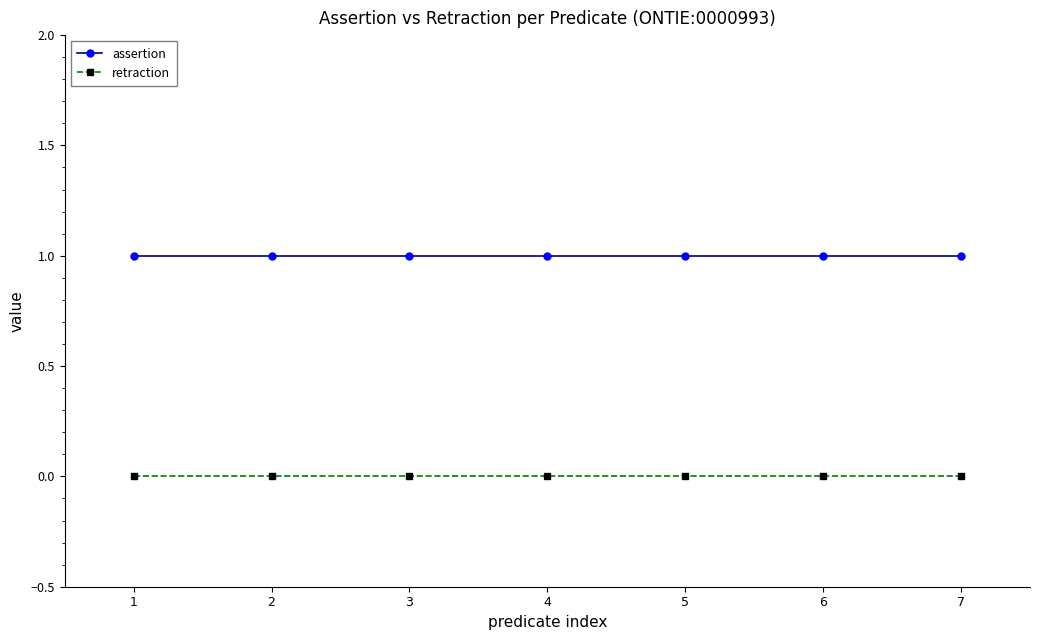

Which series has the largest total across all categories?

assertion